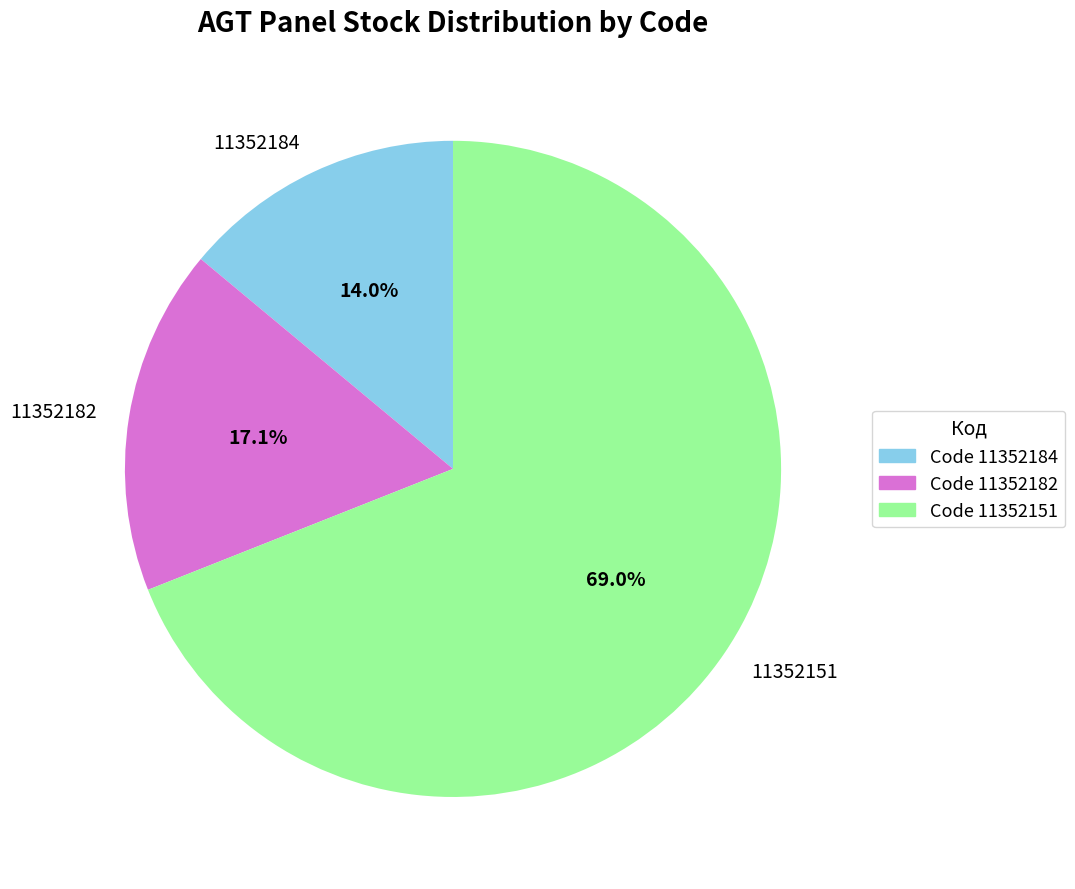

How many segments does this pie chart have?

3